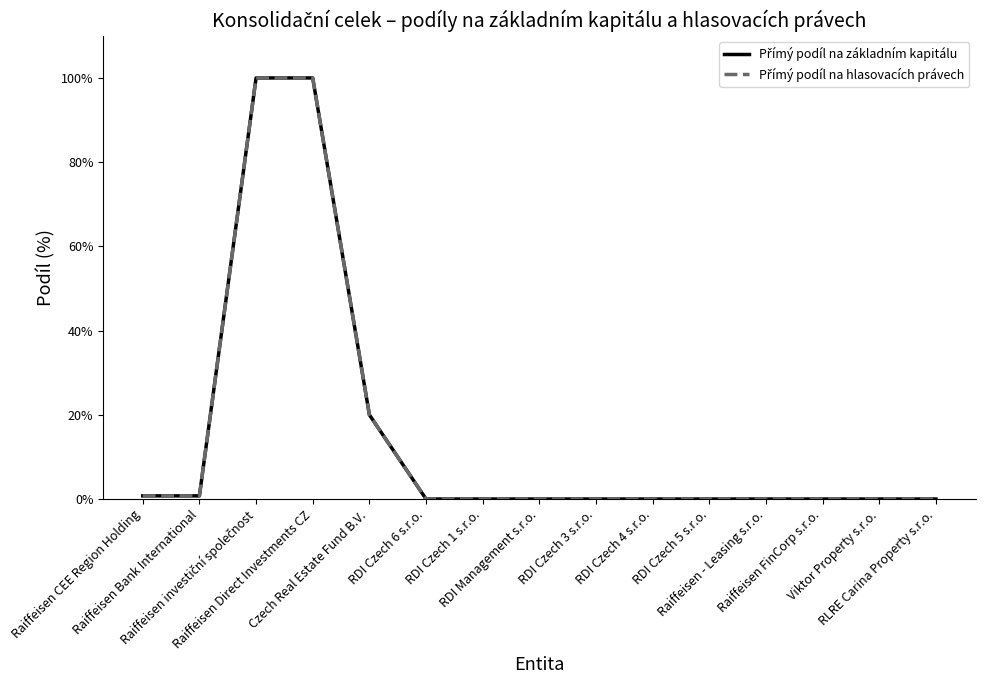

True or false: Přímý podíl na hlasovacích právech has more than 1 interior local peaks.

False